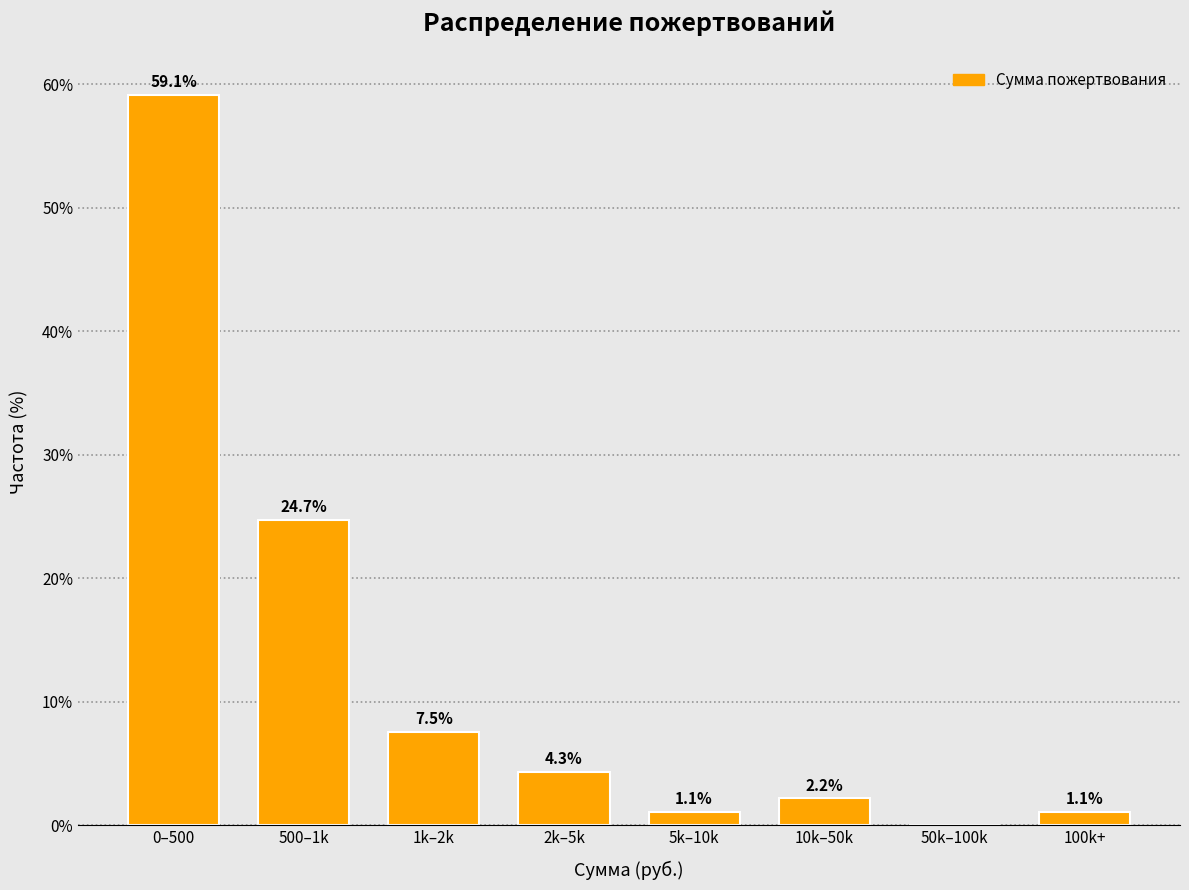

Reading left to right, list all the values displayed in this chart.

0–500=59.1	500–1k=24.7	1k–2k=7.5	2k–5k=4.3	5k–10k=1.1	10k–50k=2.2	50k–100k=0.0	100k+=1.1